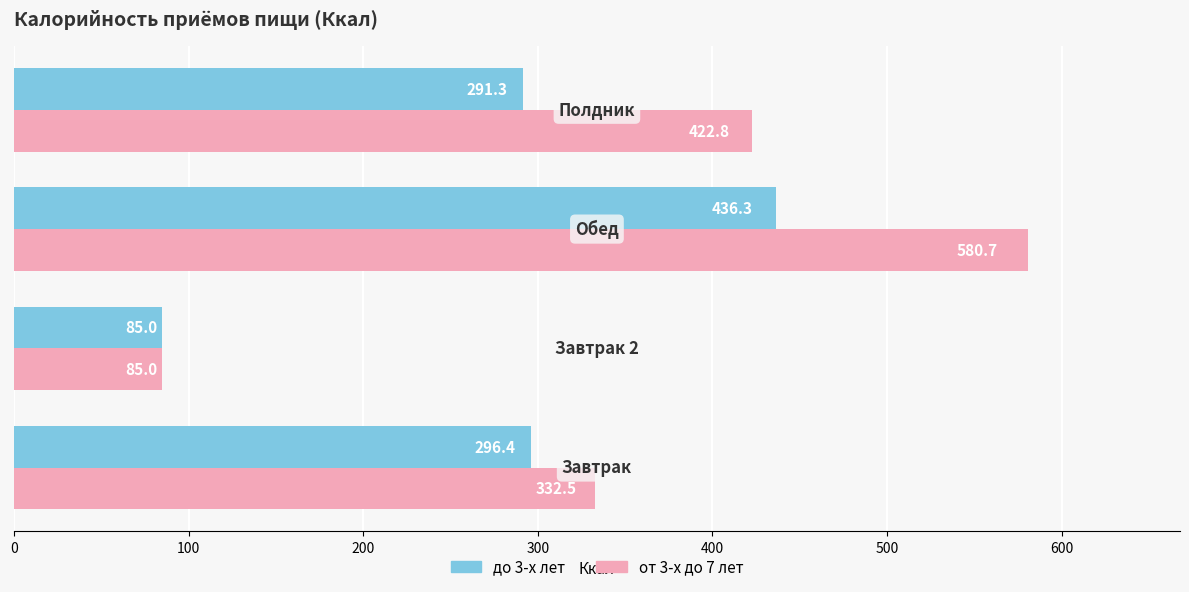

What is the maximum value shown in the chart?

580.7